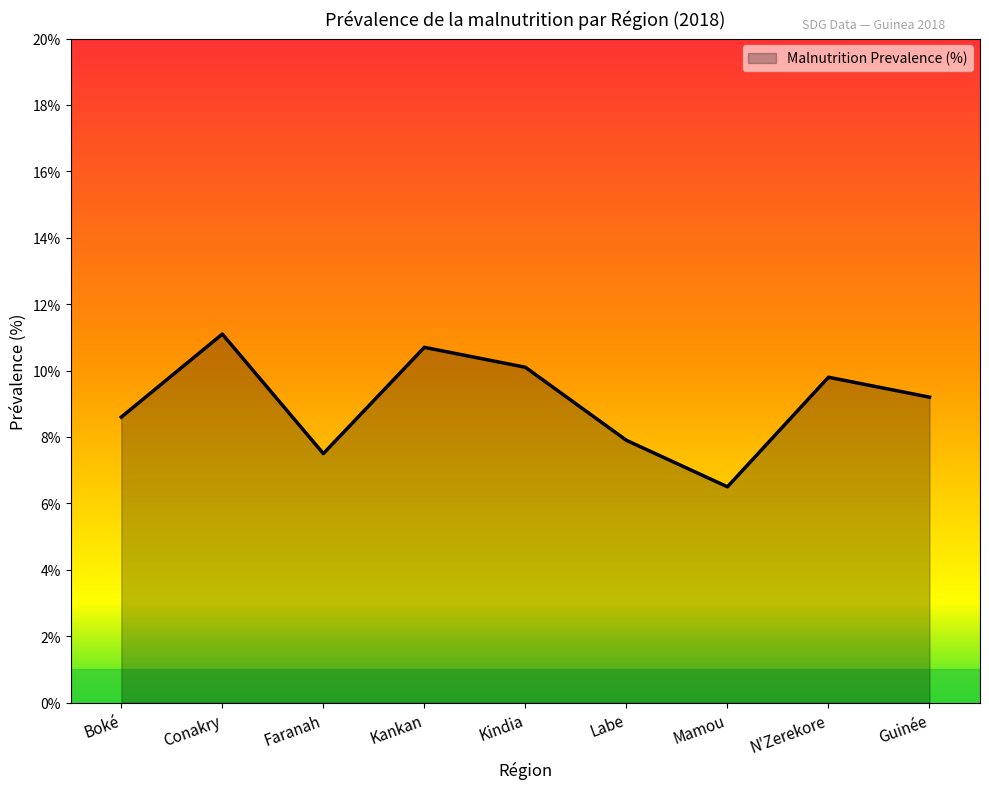

What is the difference between the maximum and second lowest values?

3.6